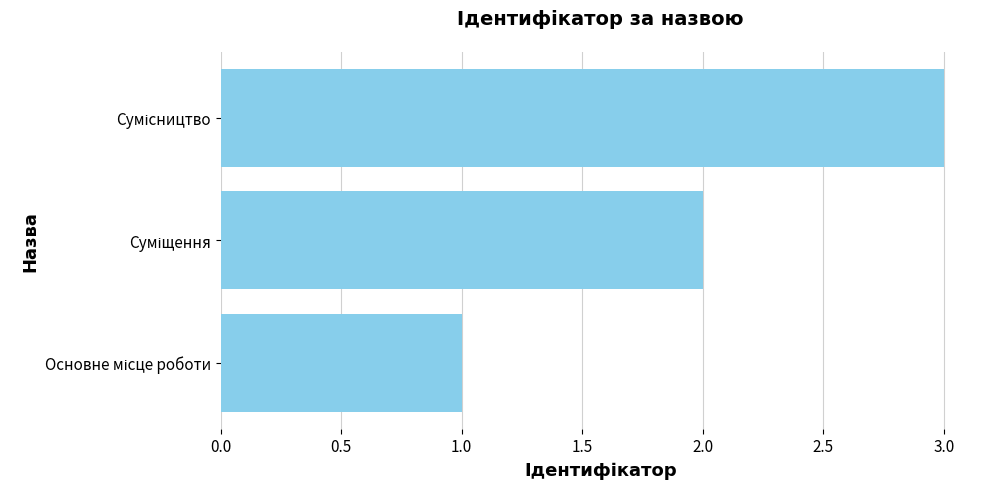

What is the sum of all values?

6